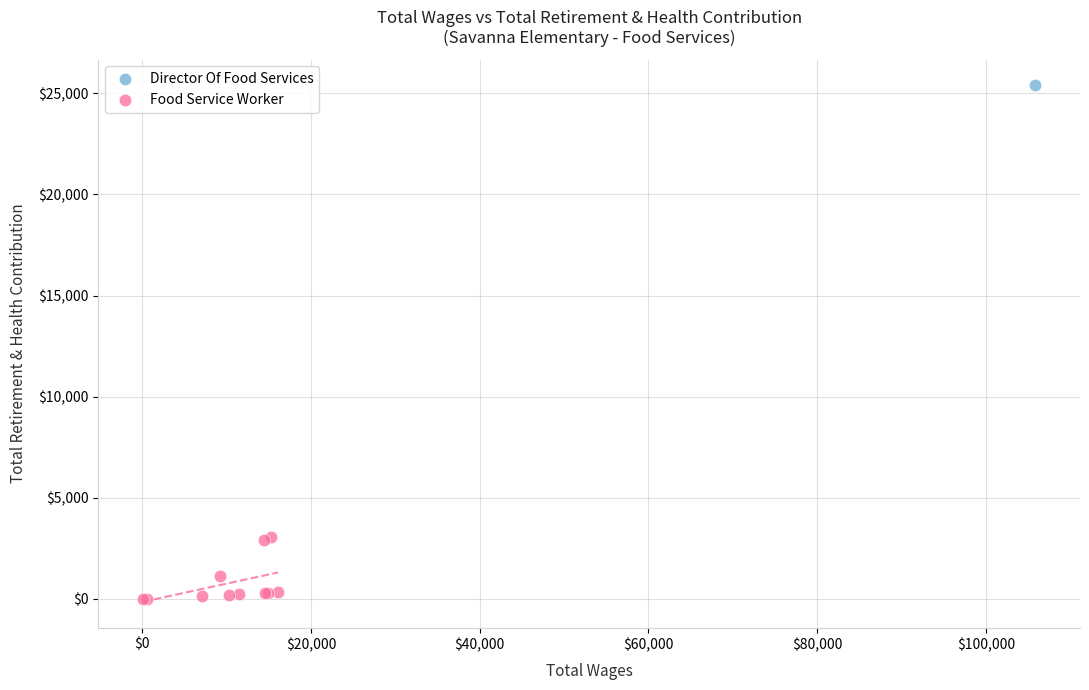

What are all the series names shown in the legend?

Director Of Food Services, Food Service Worker